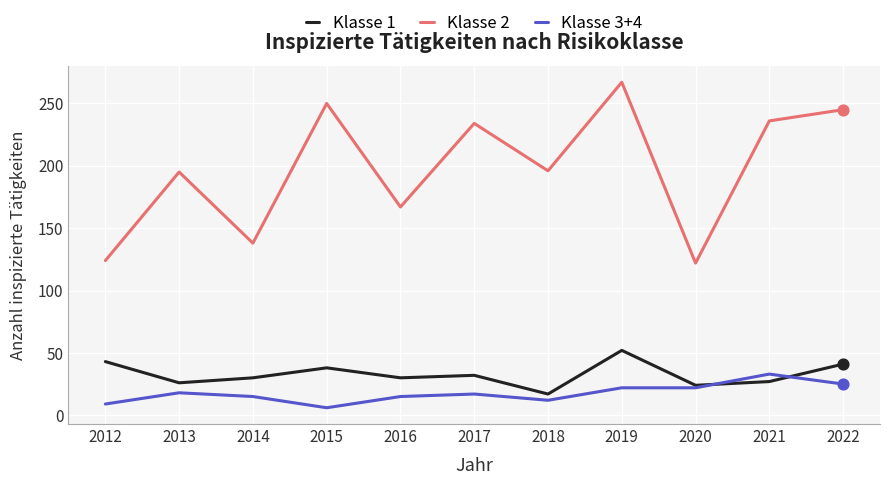

Which series has the largest range (max minus min)?

Klasse 2